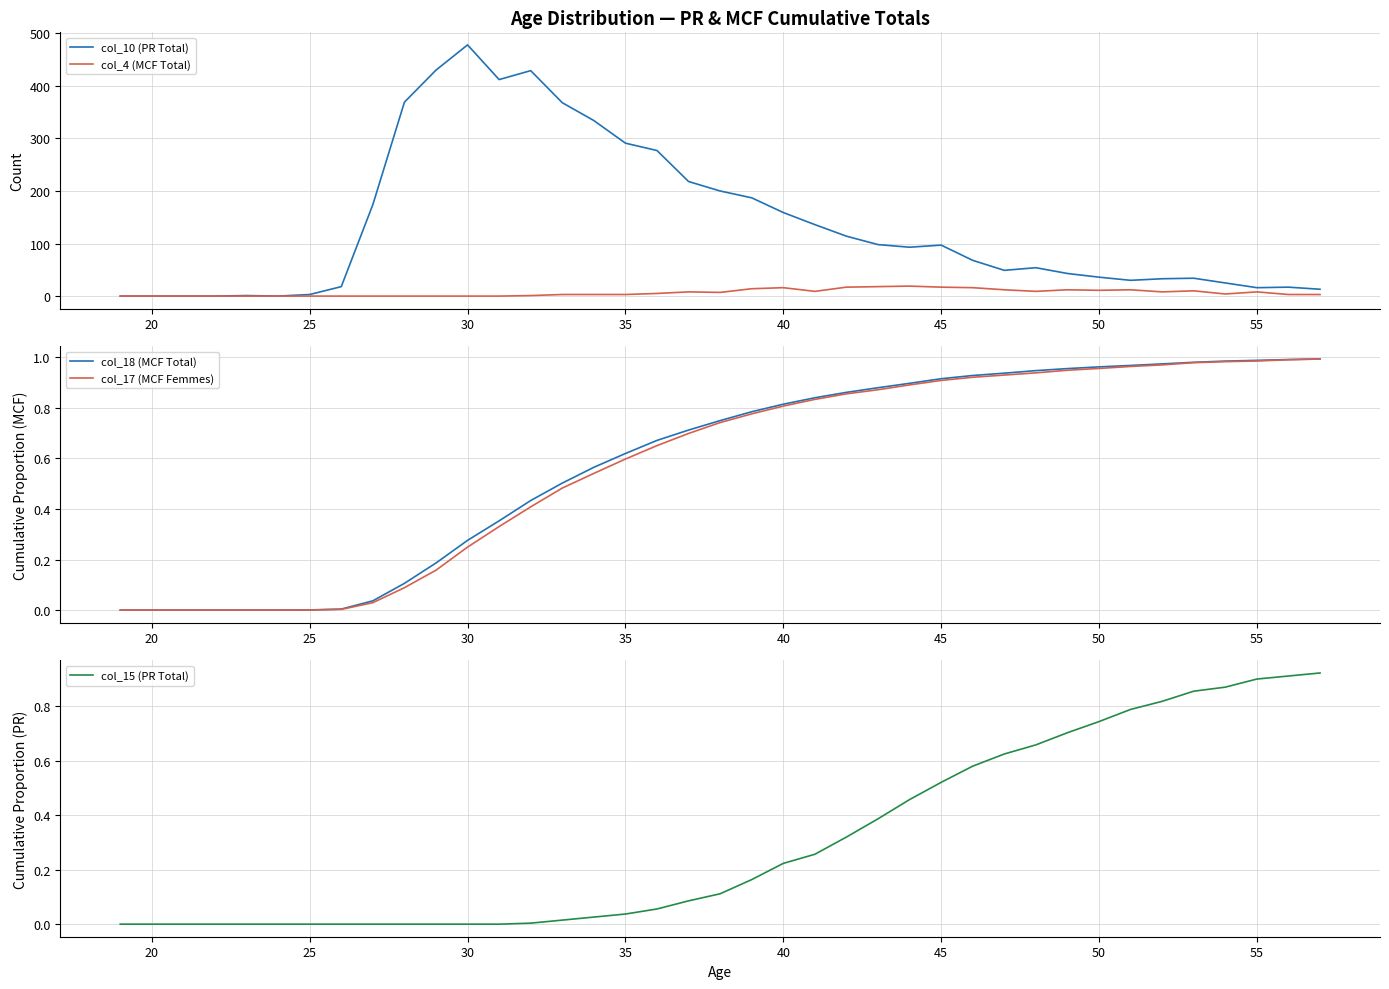

The col_15 (PR Total) series shows 1.0 at 50. True or false?

False